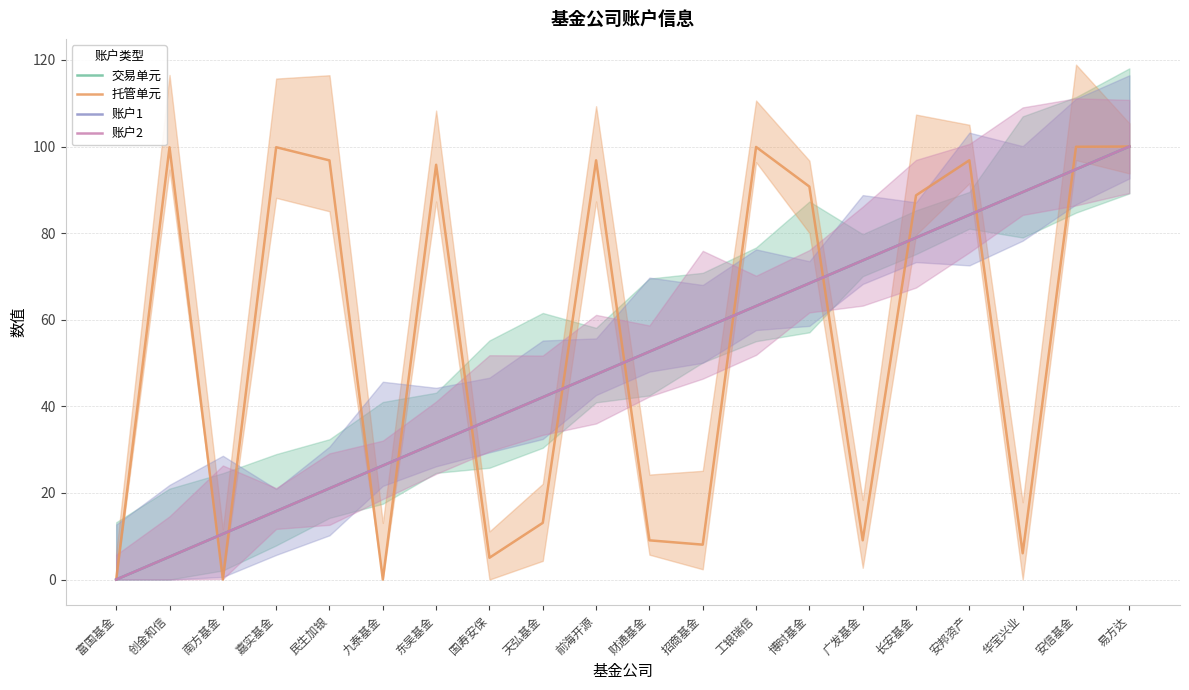

What is the label of the 1st point from the left?

富国基金